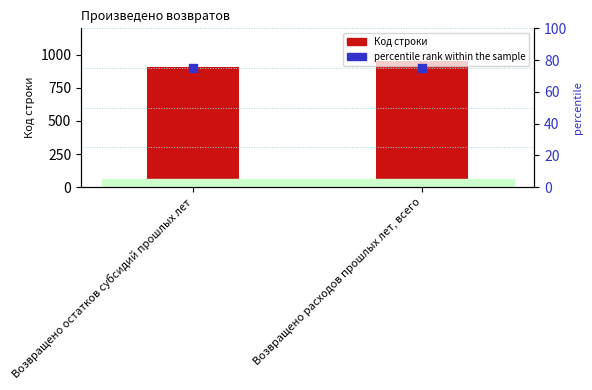

Is the value of percentile rank within the sample at Возвращено расходов прошлых лет, всего greater than the value of Код строки at Возвращено остатков субсидий прошлых лет?

No